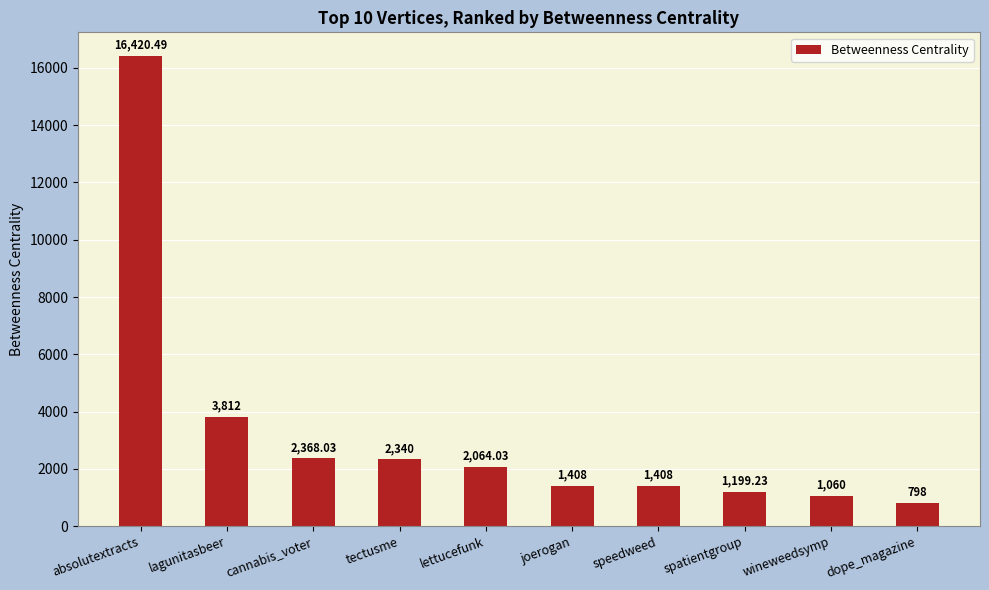

What is the approximate value at speedweed?

1408.0